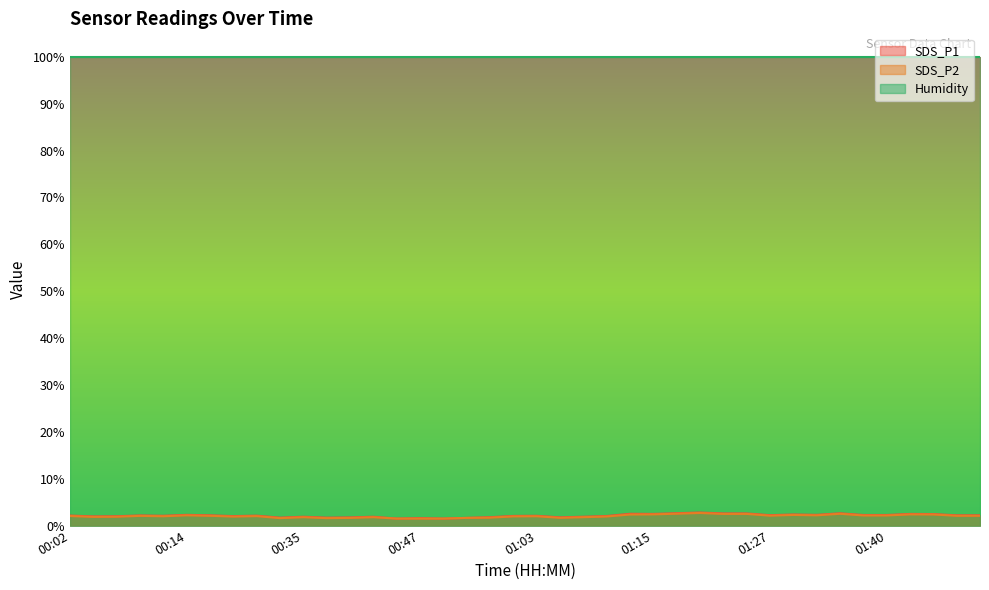

What is the difference between the highest and lowest values at 01:40?

97.7